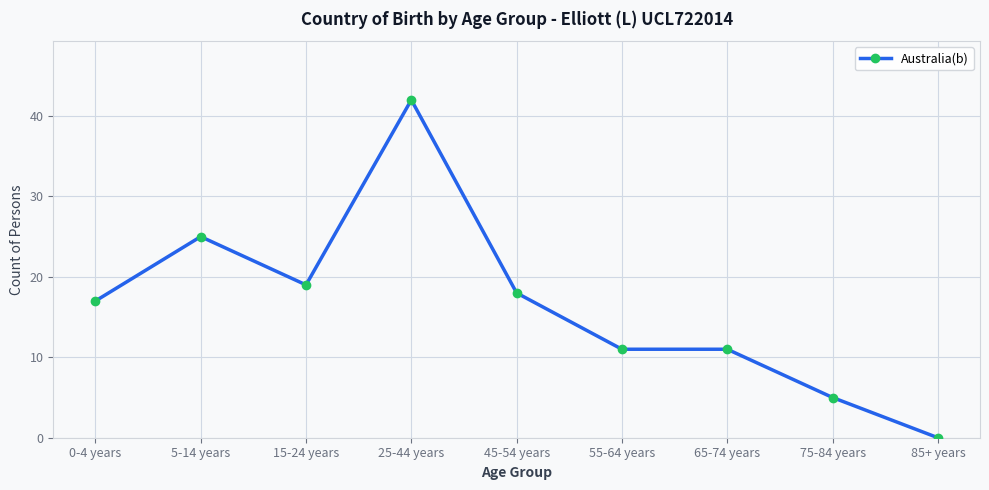

What is the sum of the values at 0-4 years and 85+ years?

17